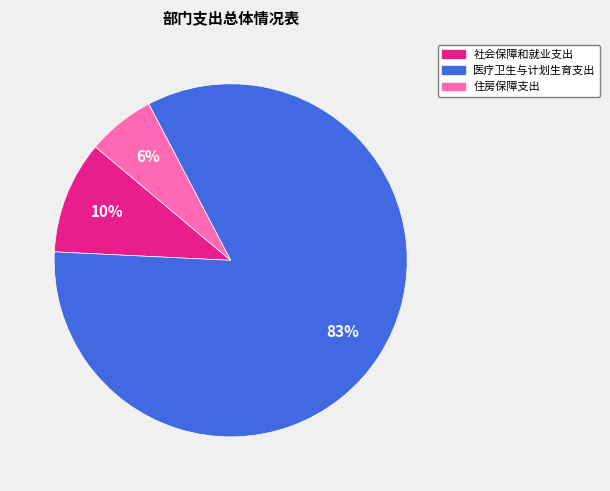

Rank the categories by value from lowest to highest.

住房保障支出, 社会保障和就业支出, 医疗卫生与计划生育支出